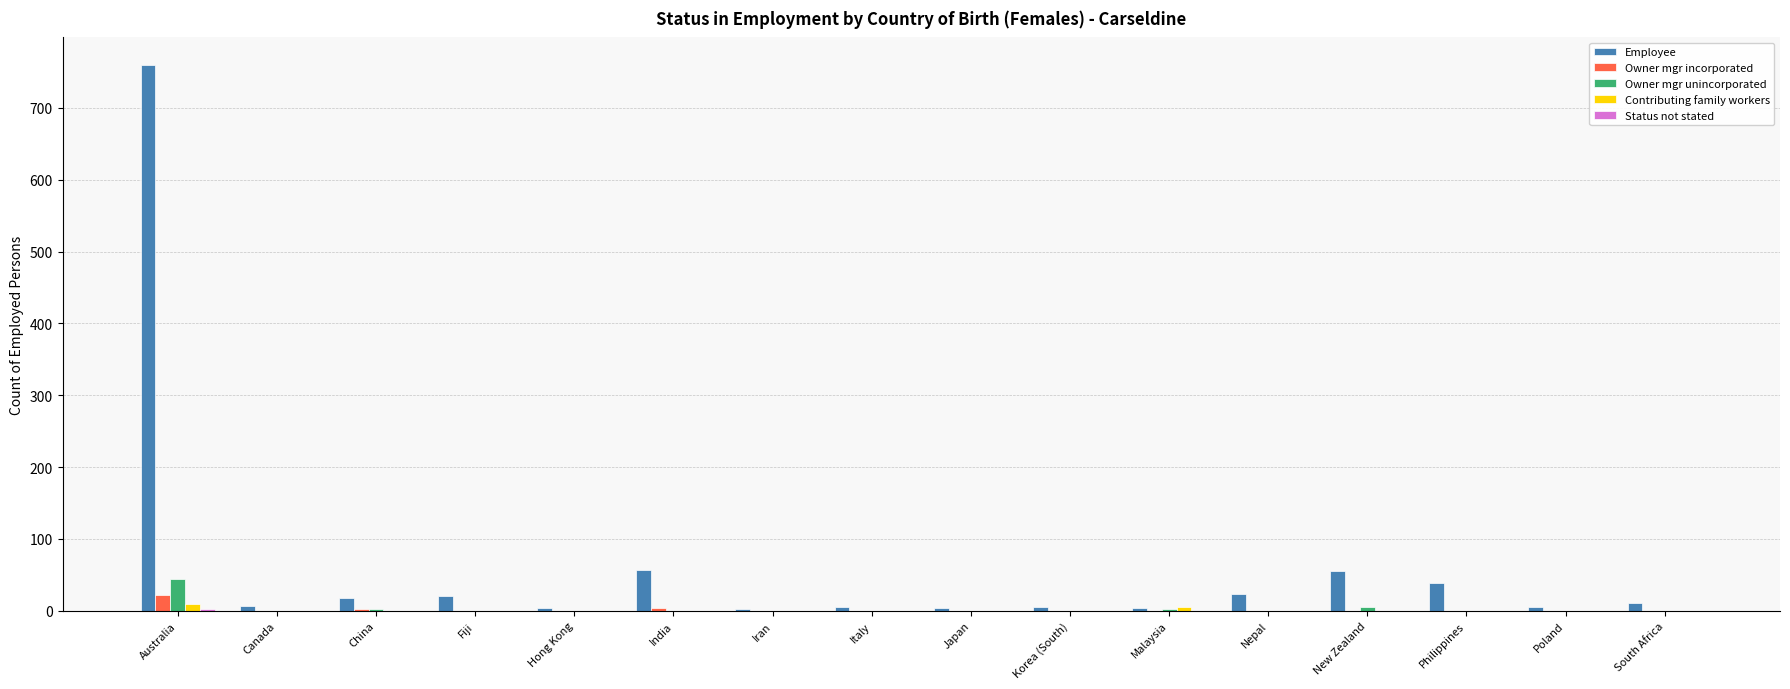

Is it true that Owner mgr incorporated equals 0 at Nepal?

True